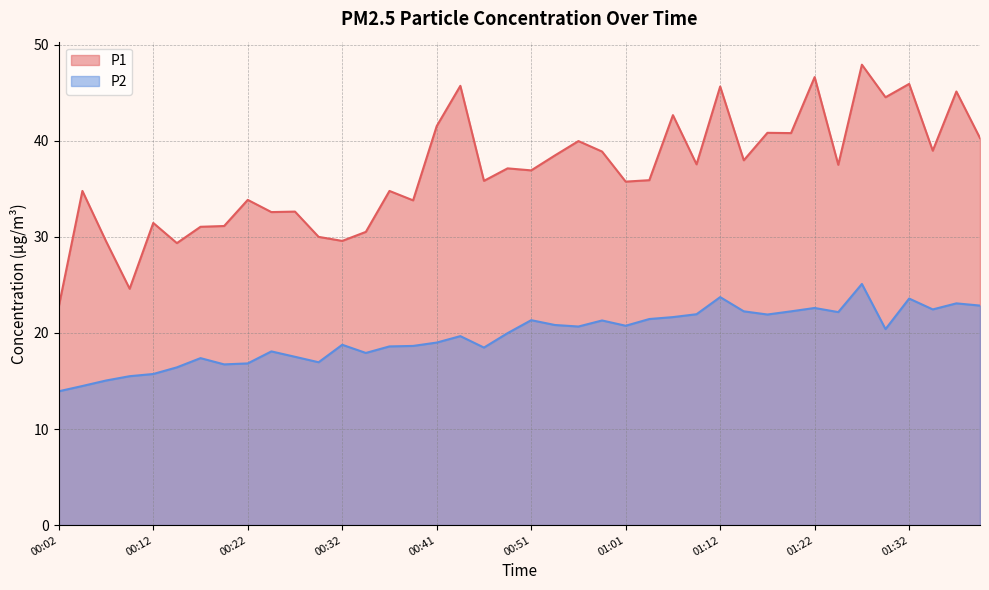

Reading left to right, what are all the values shown in this chart?

P1: 22.8	34.8	29.6	24.6	31.4	29.4	31.1	31.1	33.9	32.6	32.6	30.0	29.6	30.5	34.8	33.8	41.5	45.7	35.8	37.1	36.9	38.5	40.0	38.9	35.8	35.9	42.7	37.5	45.6	38.0	40.8	40.8	46.6	37.5	47.9	44.5	45.9	39.0	45.1	40.3
P2: 13.9	14.5	15.1	15.5	15.7	16.4	17.4	16.7	16.8	18.1	17.5	16.9	18.8	17.9	18.6	18.6	19.0	19.7	18.5	20.0	21.3	20.8	20.7	21.3	20.8	21.4	21.6	21.9	23.7	22.2	21.9	22.2	22.6	22.2	25.1	20.4	23.6	22.4	23.1	22.9